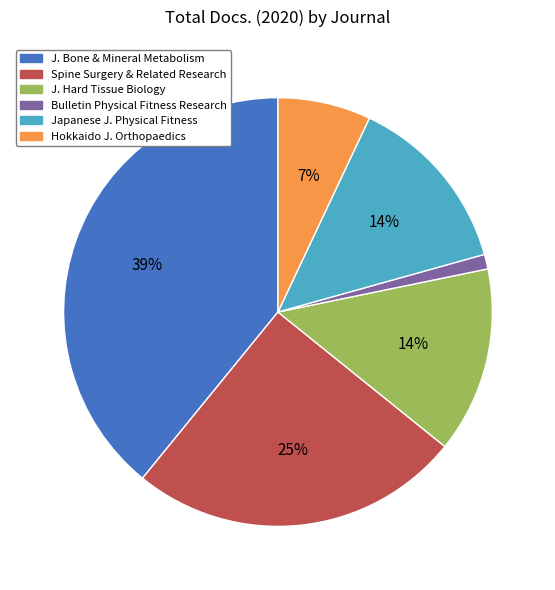

Does any single category account for the majority?

No